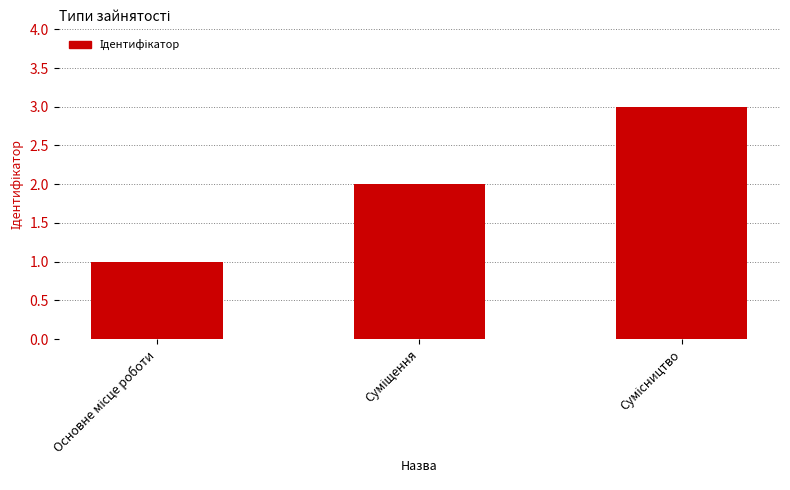

What is the greatest value displayed?

3